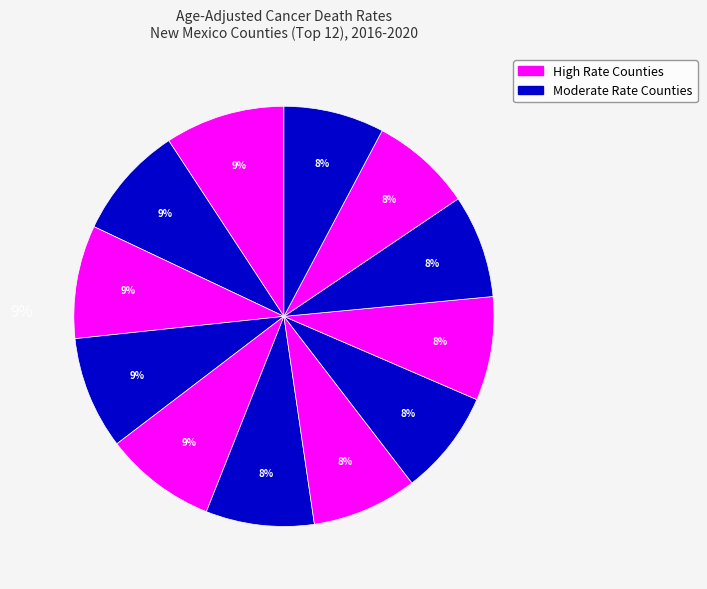

To the nearest percent, what is the difference between the largest and smallest slice percentages?

1%